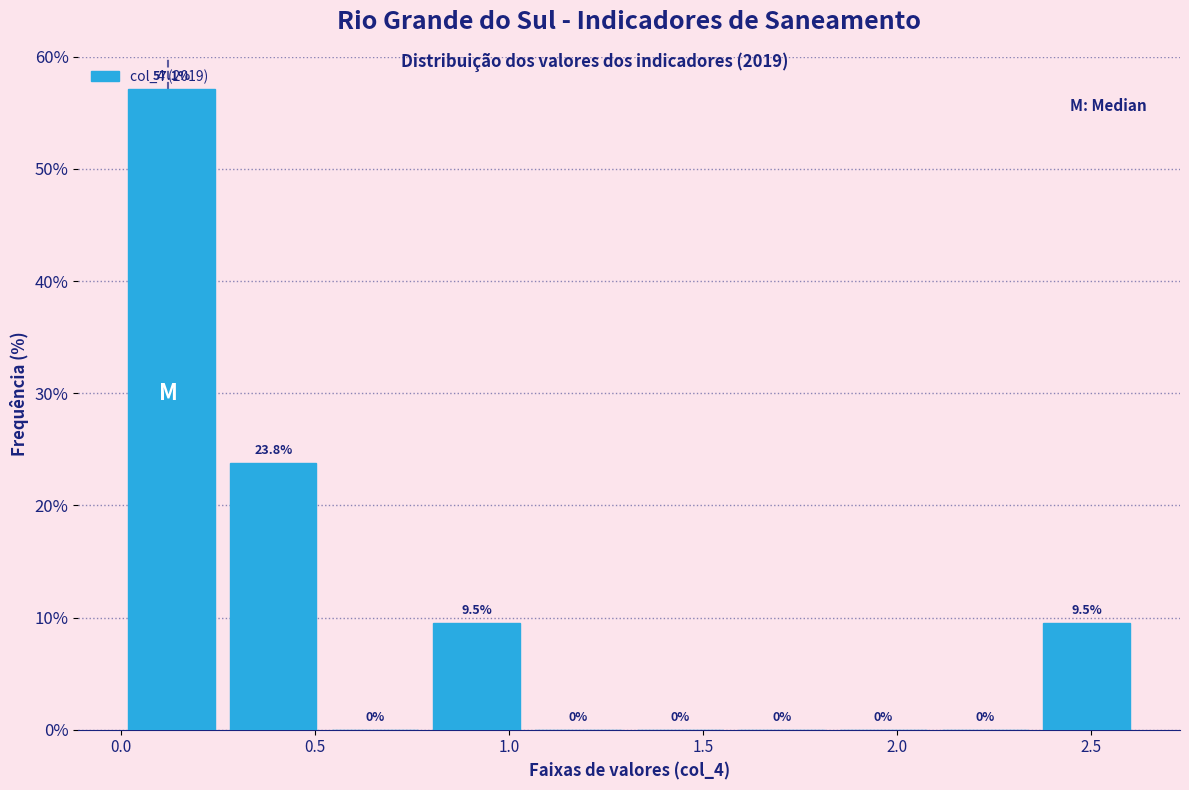

Reading left to right, list every bar in this chart as the range it spans on the x-axis followed by its height. The bar edges are not printed on the chart, so give them approximately, as read against the axis.

0.00 to 0.25: 57.1
0.25 to 0.50: 23.8
0.50 to 0.80: 0.0
0.80 to 1.05: 9.5
1.05 to 1.30: 0.0
1.30 to 1.55: 0.0
1.55 to 1.85: 0.0
1.85 to 2.10: 0.0
2.10 to 2.35: 0.0
2.35 to 2.60: 9.5